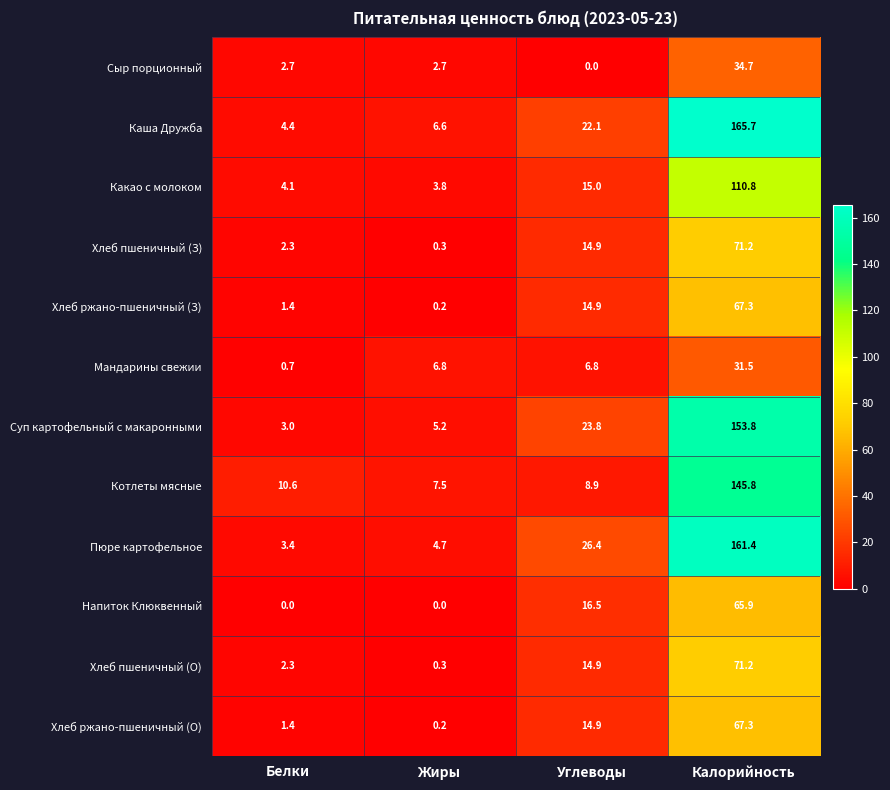

Which series changed the most between Жиры and Калорийность?

Каша Дружба